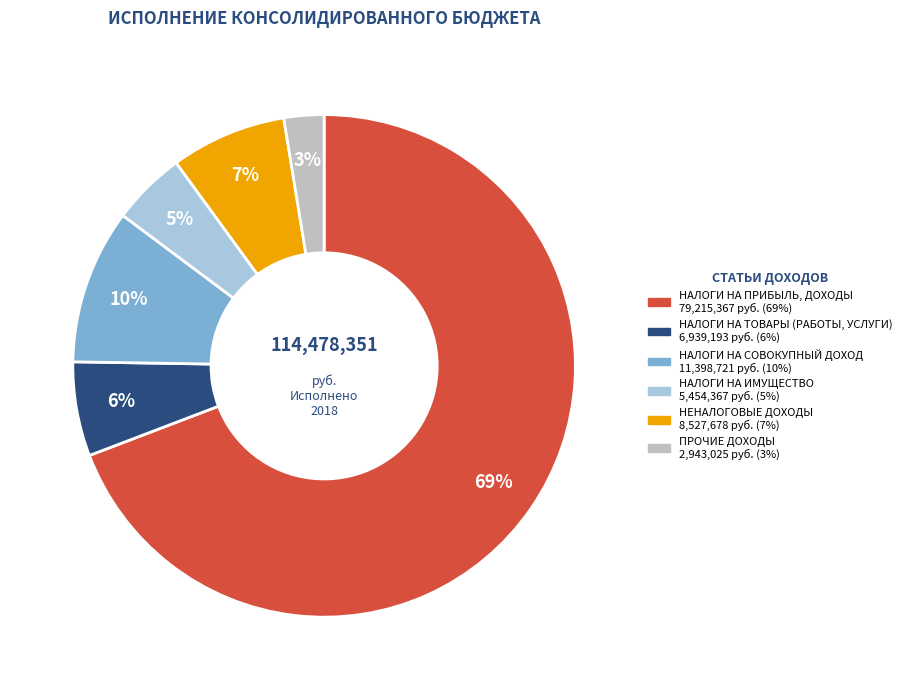

How many slices are in this pie chart?

6